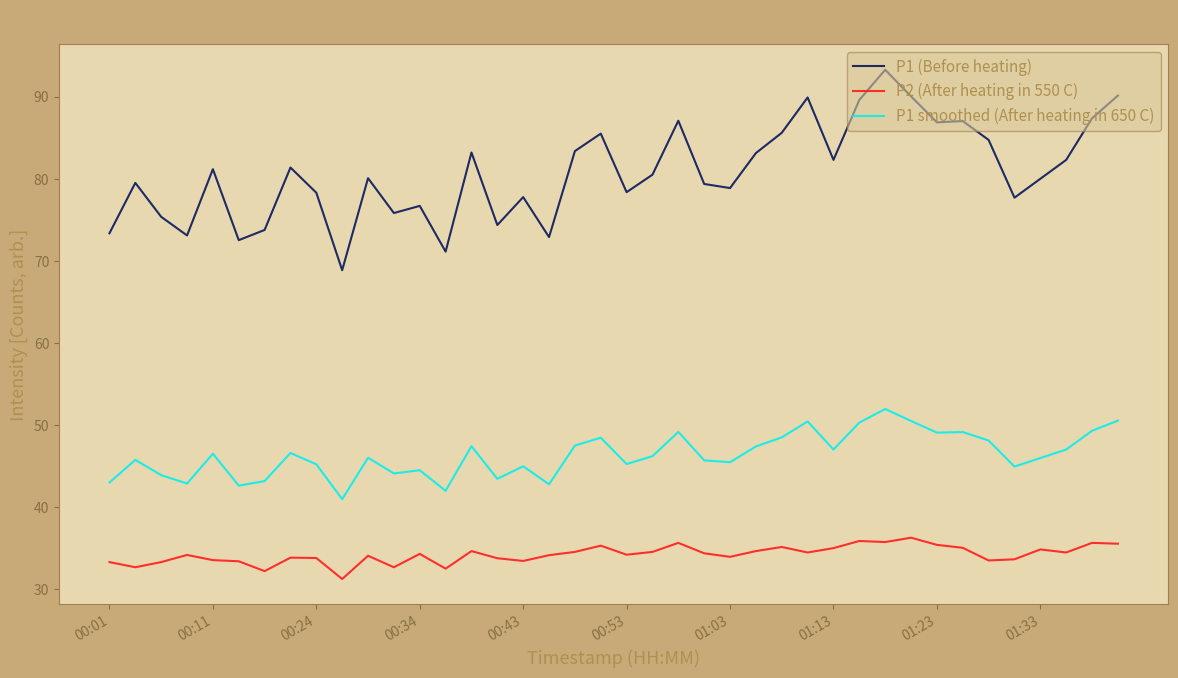

What are all the series names shown in the legend?

P1 (Before heating), P2 (After heating in 550 C), P1 smoothed (After heating in 650 C)